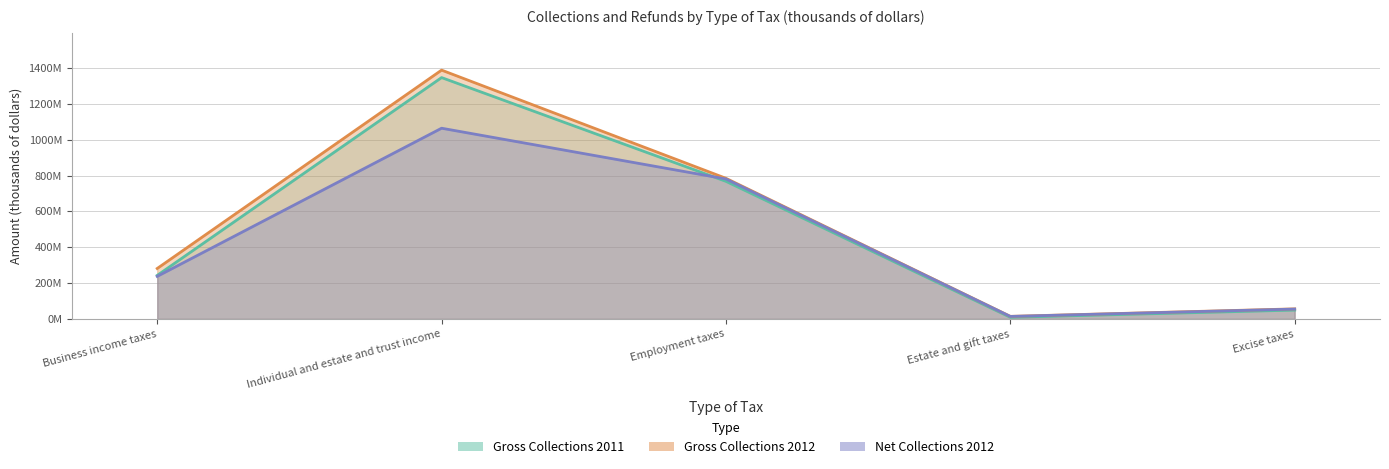

Where is the first local minimum for Gross Collections 2012?

Estate and gift taxes